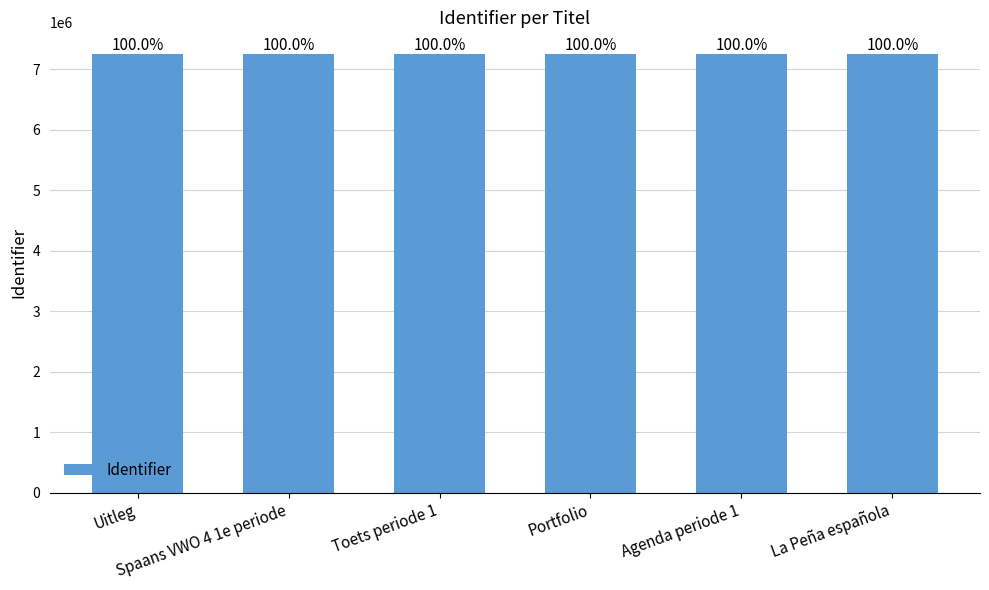

How many bars are there in total?

6